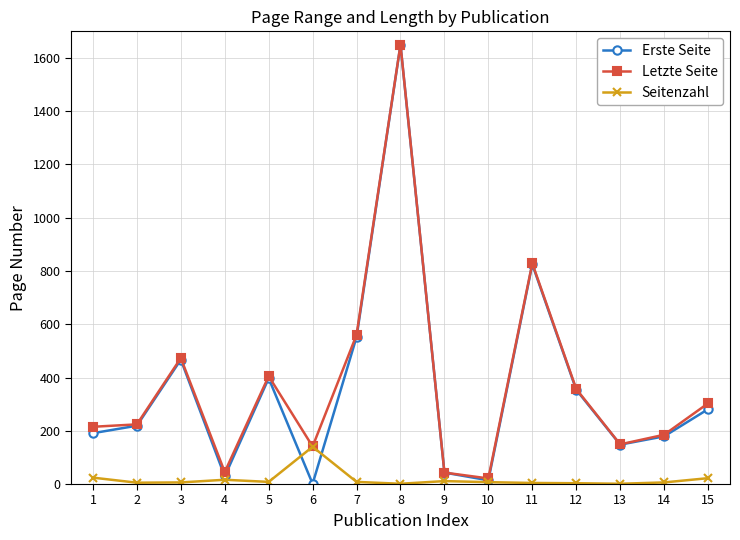

At which category is the sum across all series the highest?

8